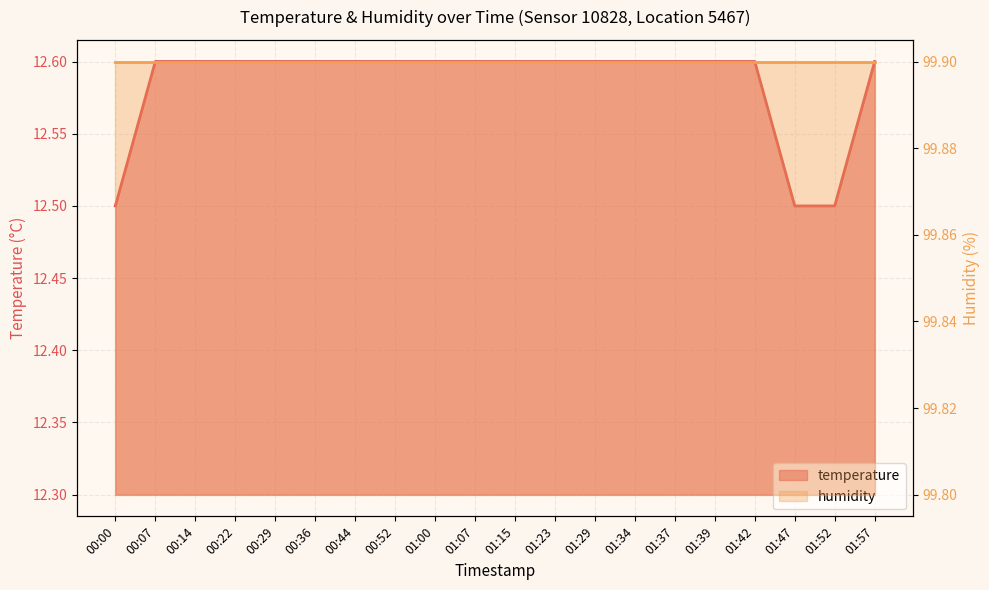

What is the value of the 14th point from the left?

12.6